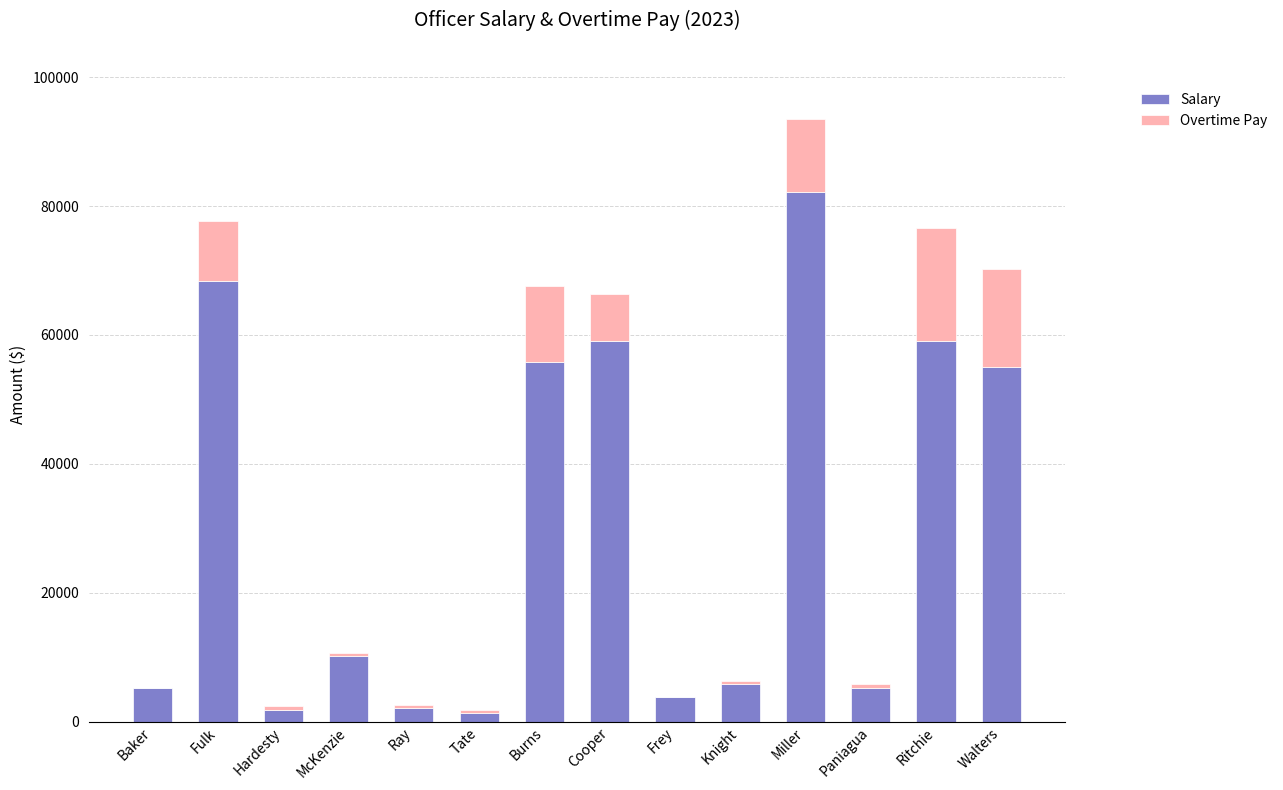

What is the maximum value for Salary?

82231.5